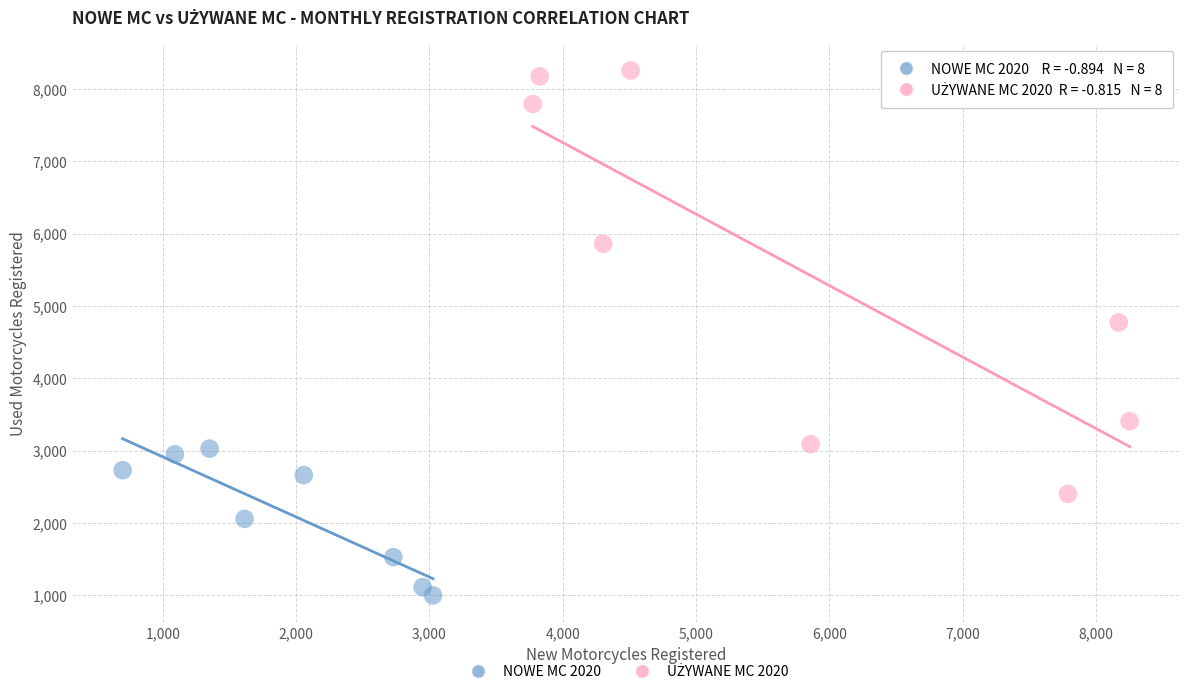

Which series contains the lowest Y value?

NOWE MC 2020